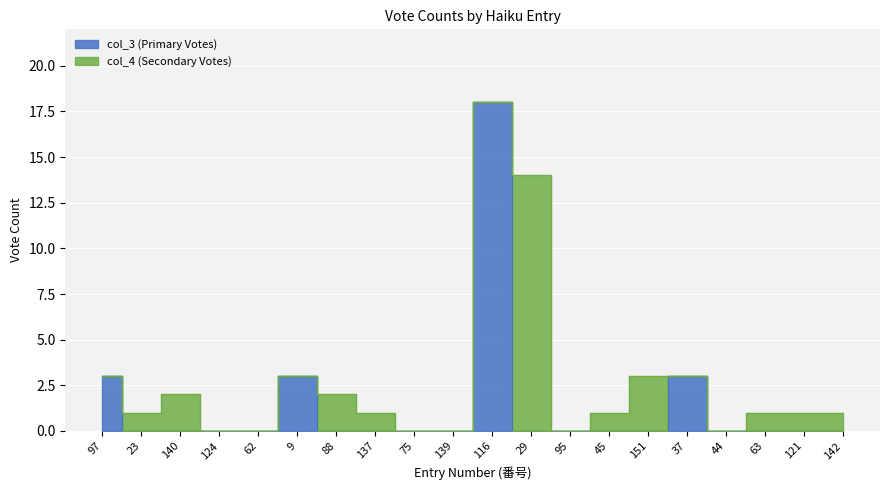

Rank the categories by value from highest to lowest.

116, 97, 9, 37, 23, 140, 124, 62, 88, 137, 75, 139, 29, 95, 45, 151, 44, 63, 121, 142